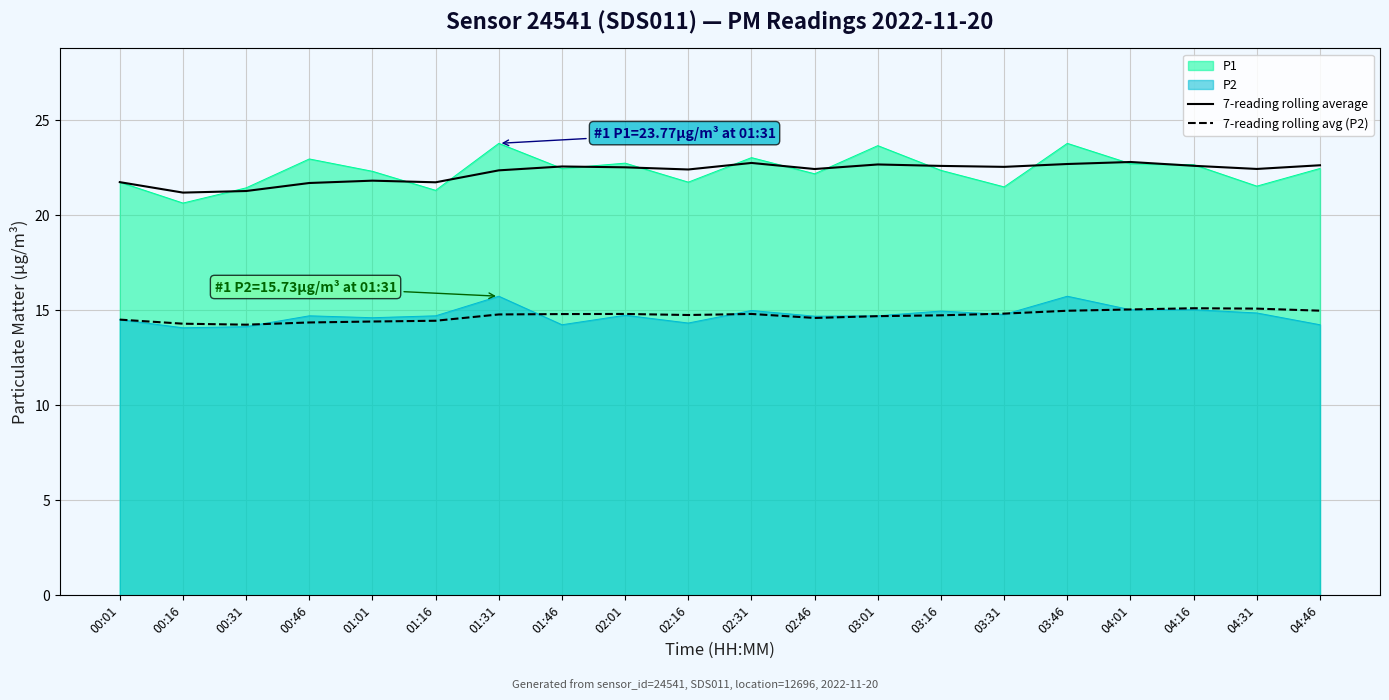

Is the value of 7-reading rolling avg (P2) at 01:01 greater than the value of 7-reading rolling average at 01:16?

No